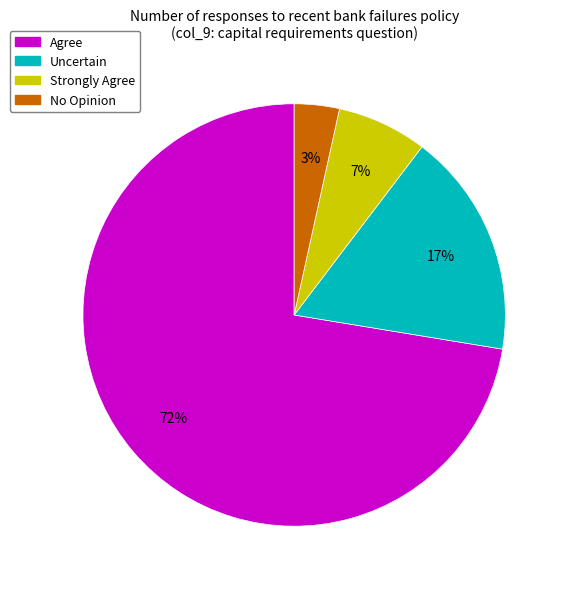

To the nearest percent, what is the average slice percentage?

25%